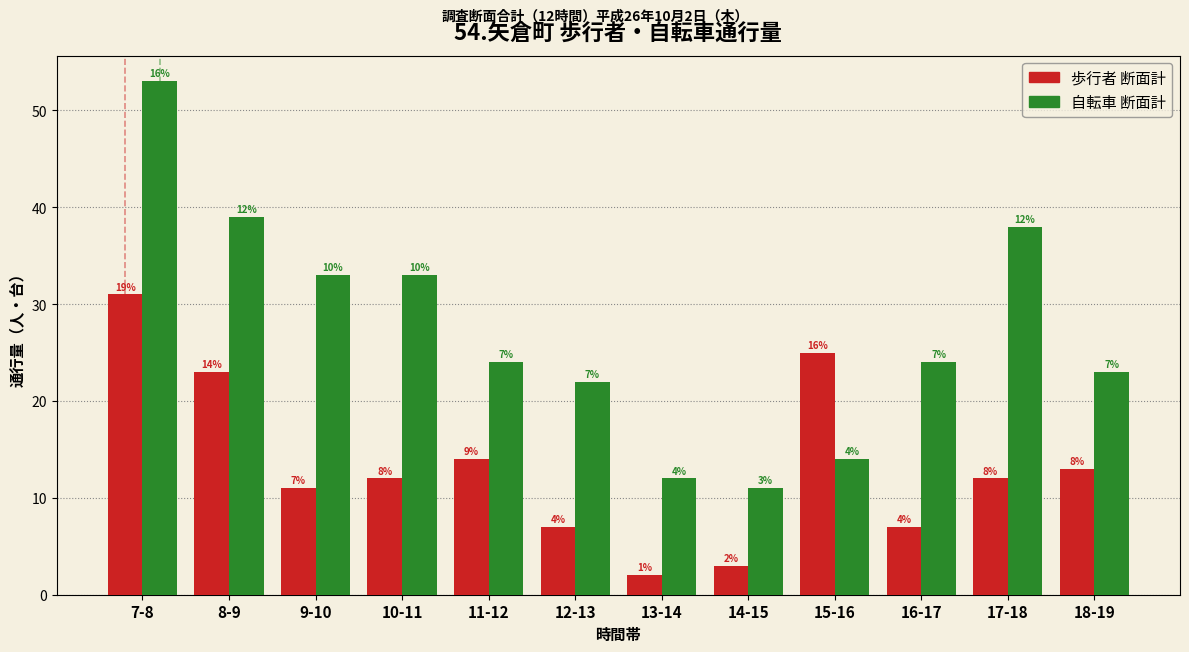

What are all the series names shown in the legend?

歩行者 断面計, 自転車 断面計